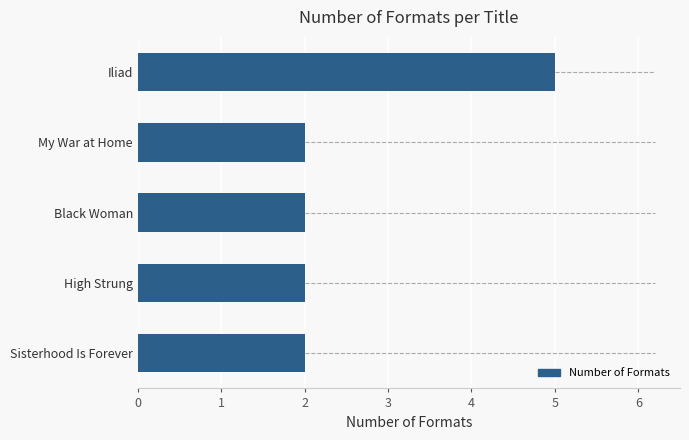

What is the change in value from Iliad to Sisterhood Is Forever?

-3